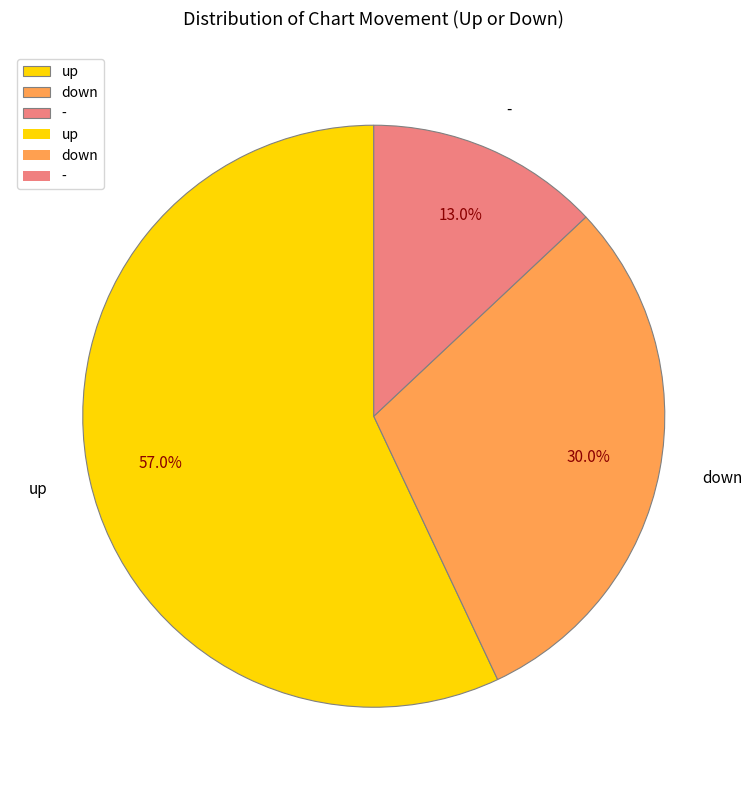

Does - represent more than half of the total?

No